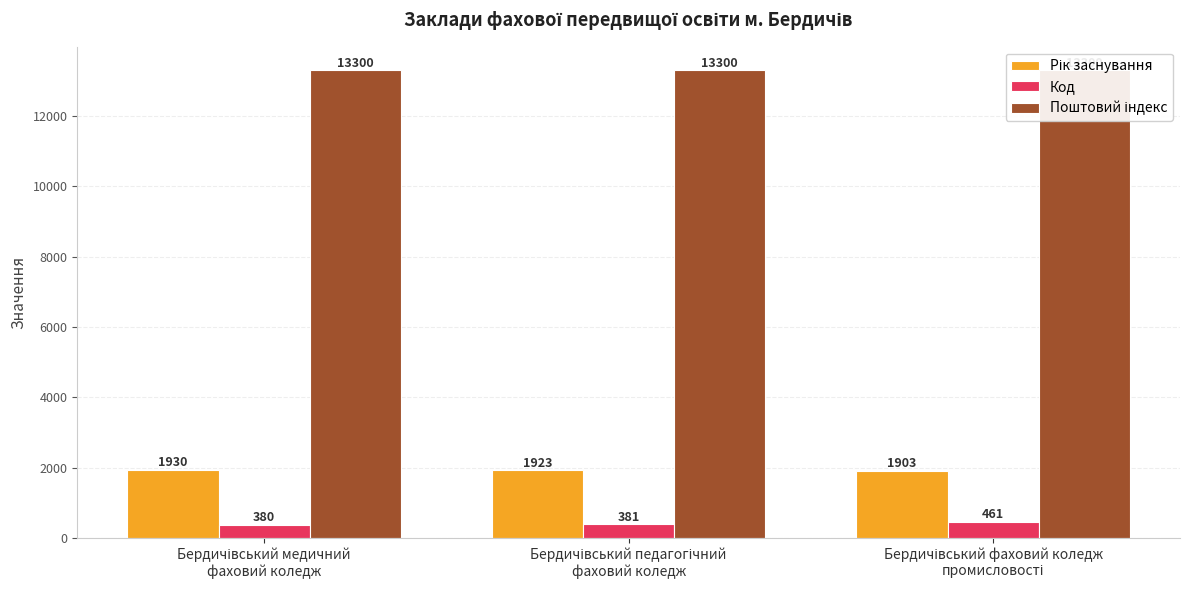

Reading left to right, transcribe all the data shown in this chart.

Рік заснування: Бердичівський медичний
фаховий коледж=1930	Бердичівський педагогічний
фаховий коледж=1923	Бердичівський фаховий коледж
промисловості=1903
Код: Бердичівський медичний
фаховий коледж=380	Бердичівський педагогічний
фаховий коледж=381	Бердичівський фаховий коледж
промисловості=461
Поштовий індекс: Бердичівський медичний
фаховий коледж=13300	Бердичівський педагогічний
фаховий коледж=13300	Бердичівський фаховий коледж
промисловості=13300